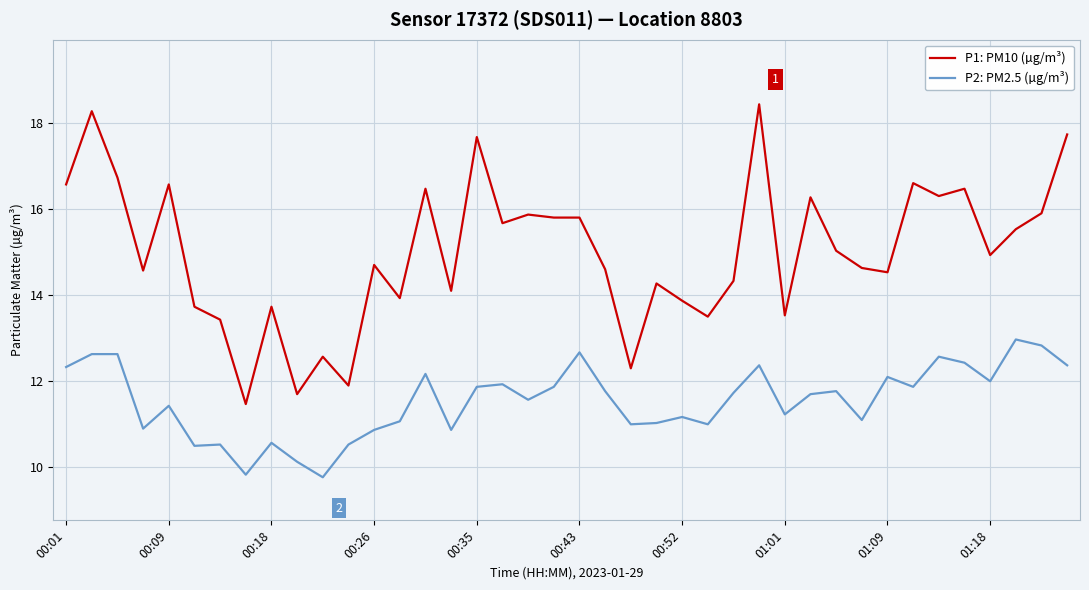

True or false: P2: PM2.5 (µg/m³) and P1: PM10 (µg/m³) cross at least once.

False